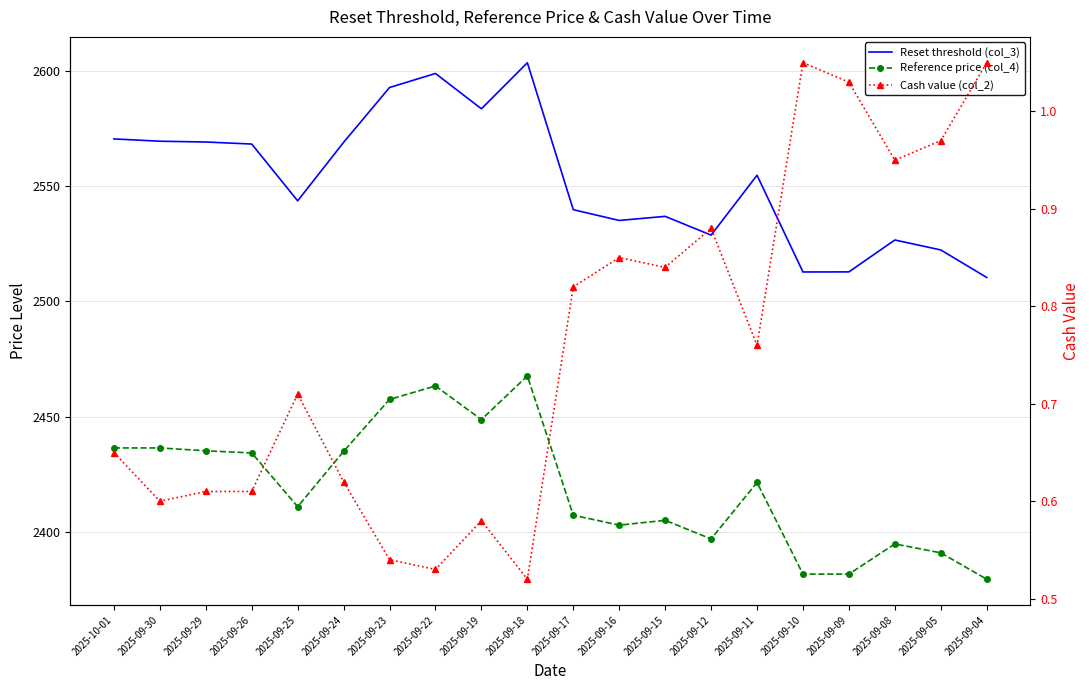

What is the difference between the Reference price (col_4) values at 2025-09-04 and 2025-09-08?

15.3